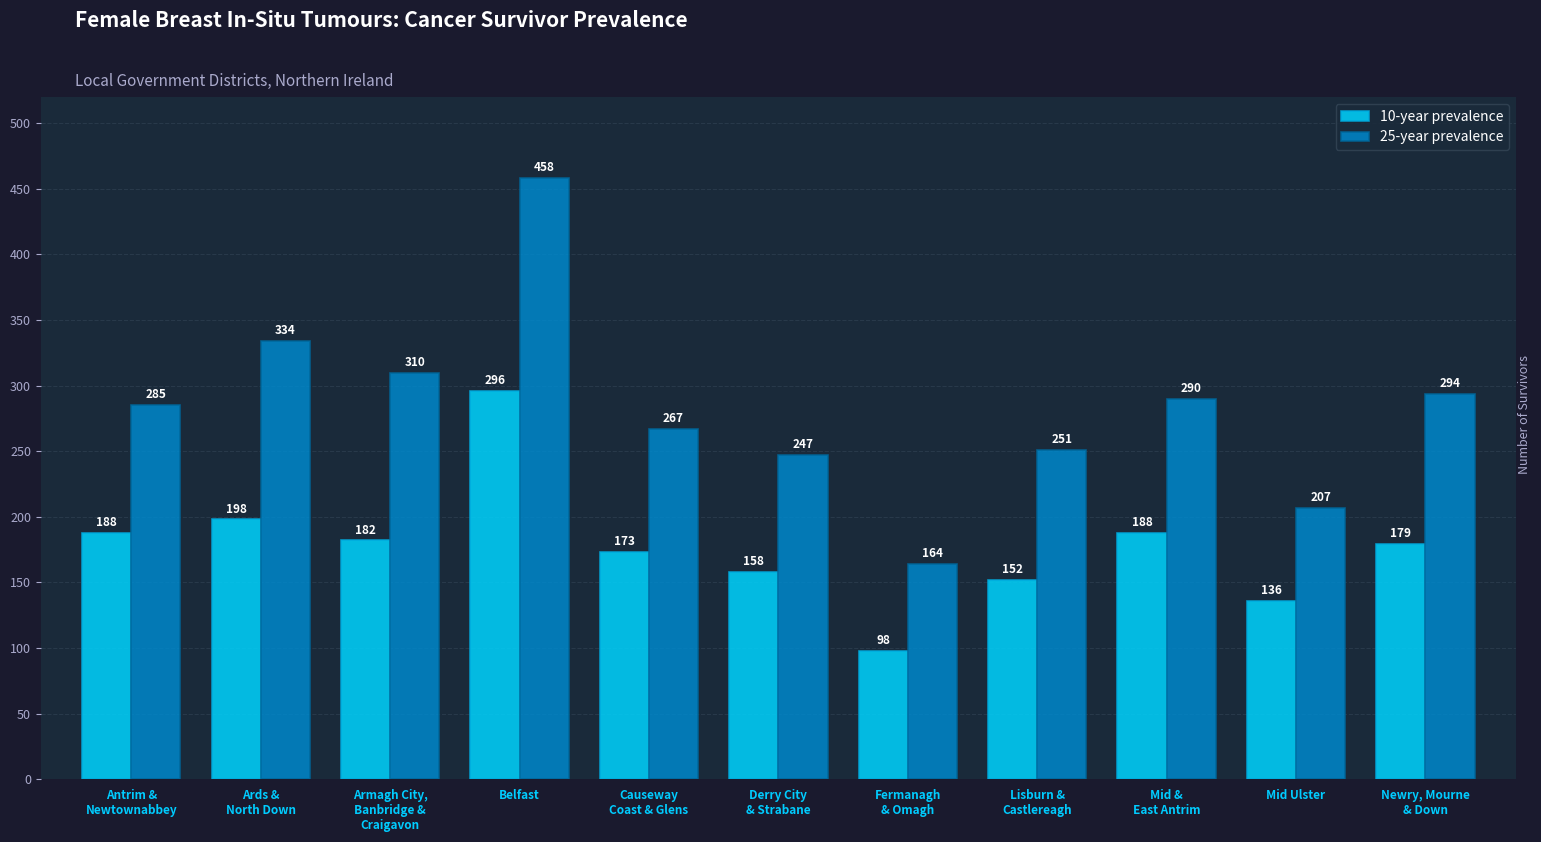

What is the minimum value for 10-year prevalence?

98